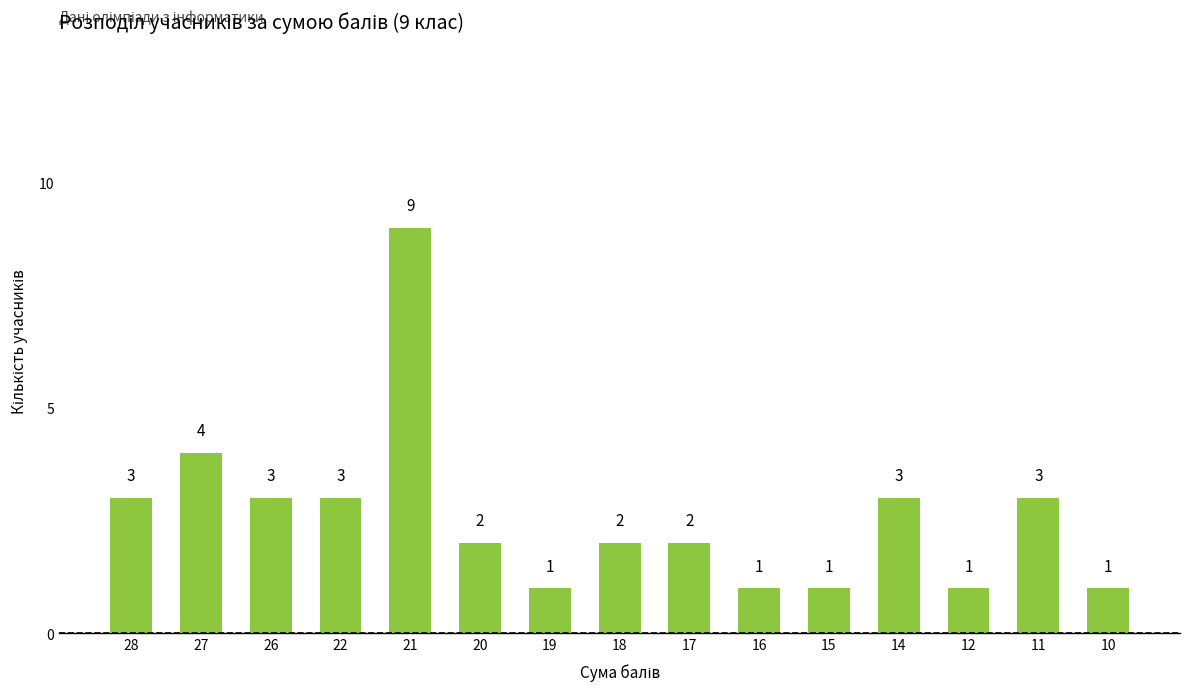

What is the value of the 5th bar from the left?

9